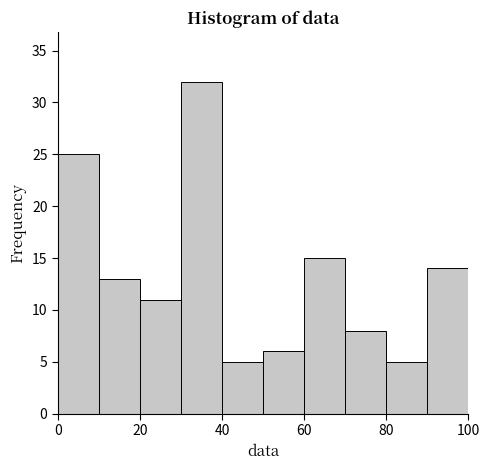

Over which range of the x-axis is the bar tallest?

30 to 40